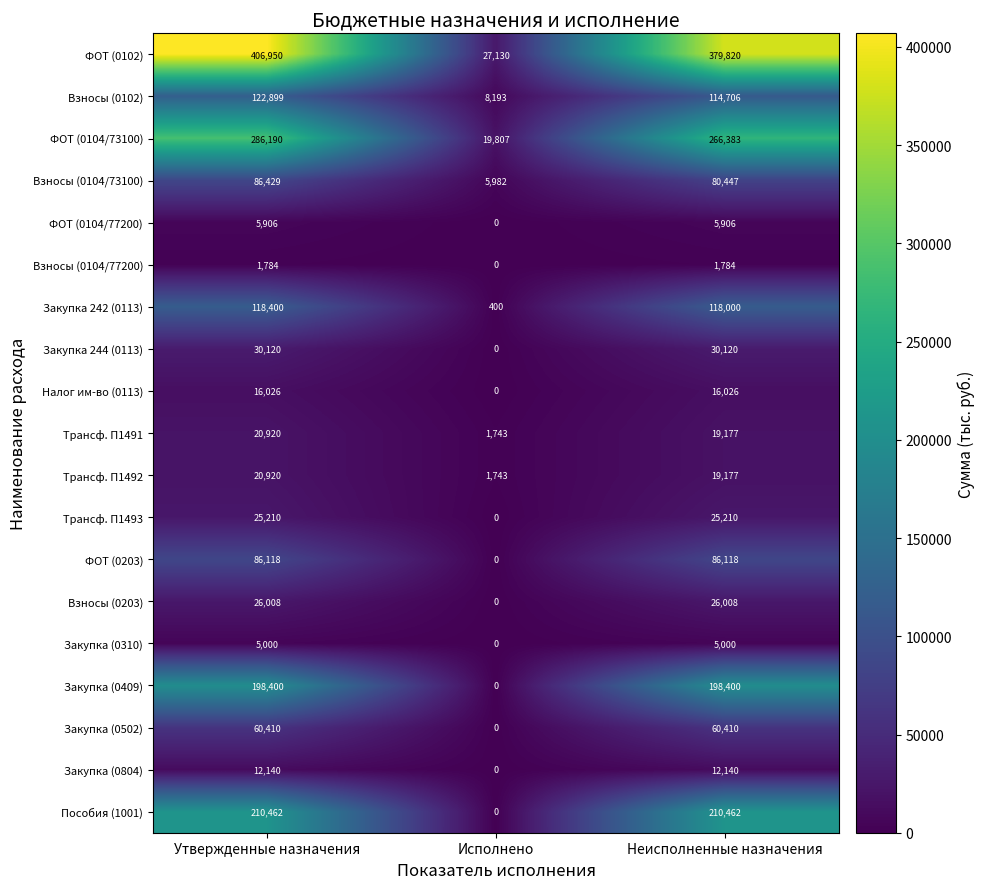

Between Утвержденные назначения and Неисполненные назначения, which series saw the biggest shift?

ФОТ (0102)